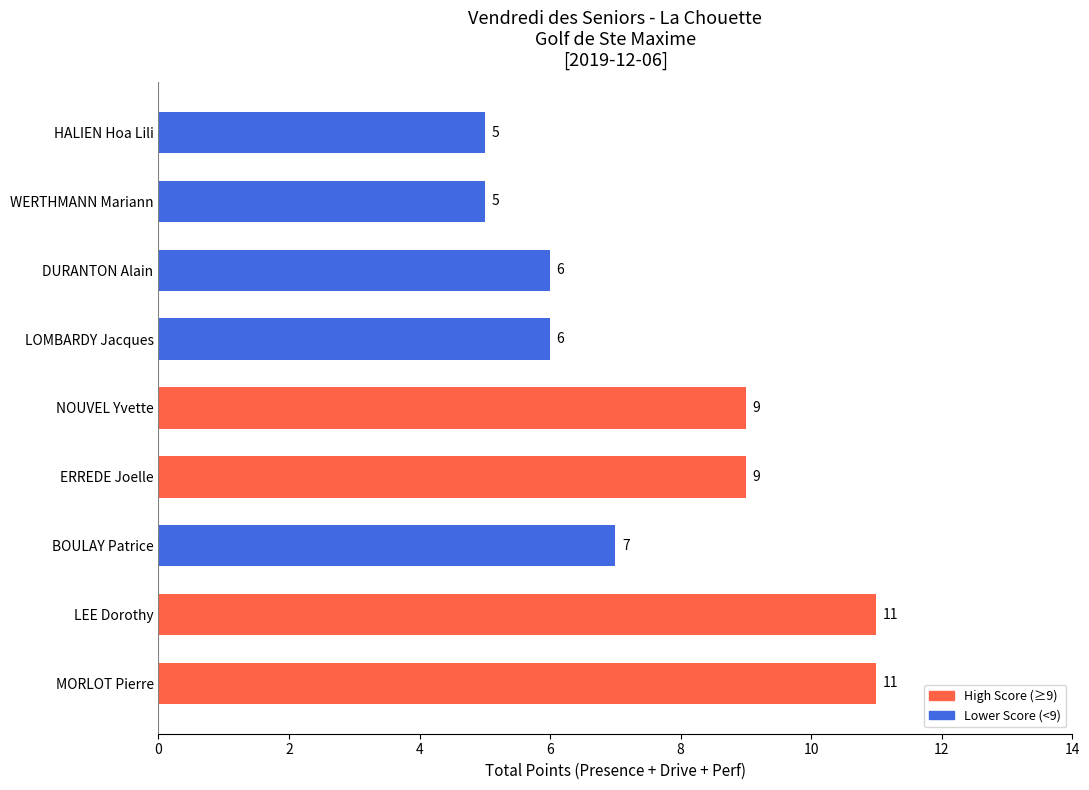

Reading top to bottom, transcribe all the data shown in this chart.

5	5	6	6	9	9	7	11	11